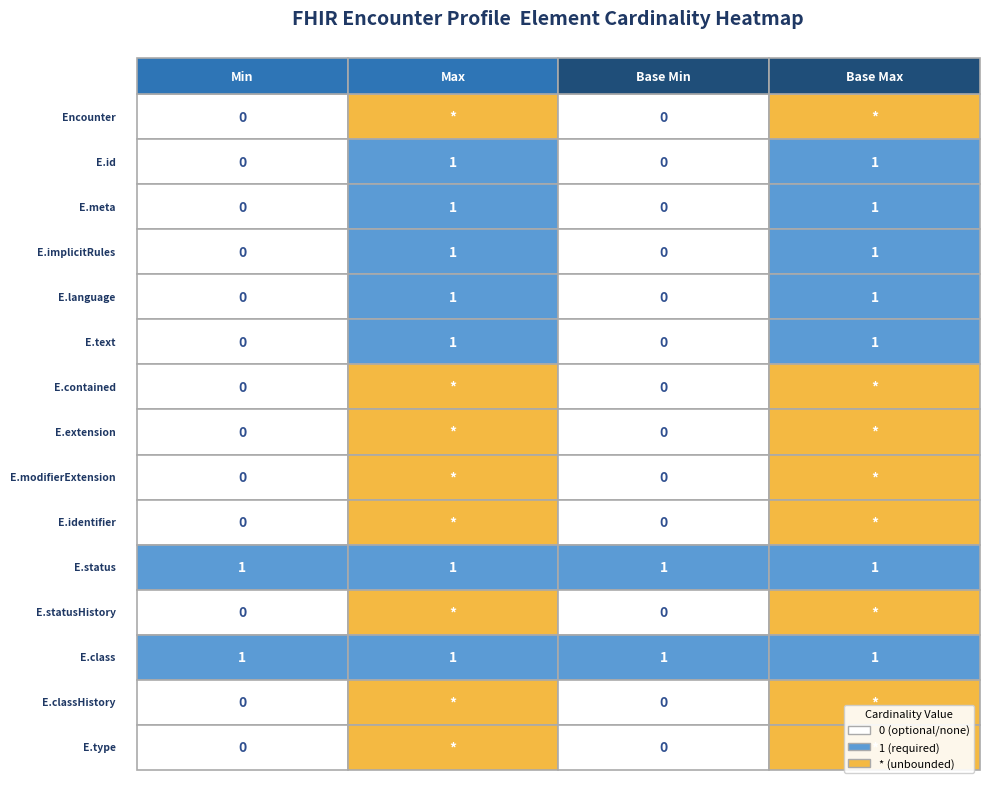

True or false: Encounter.id has a value of 0 at 2.

True